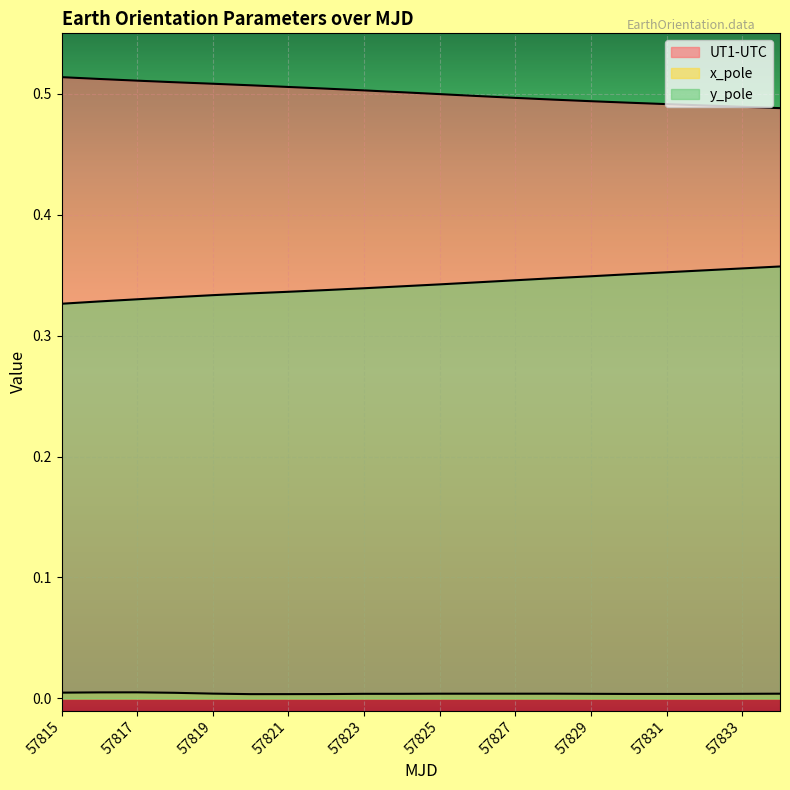

True or false: y_pole and x_pole intersect in this chart.

False